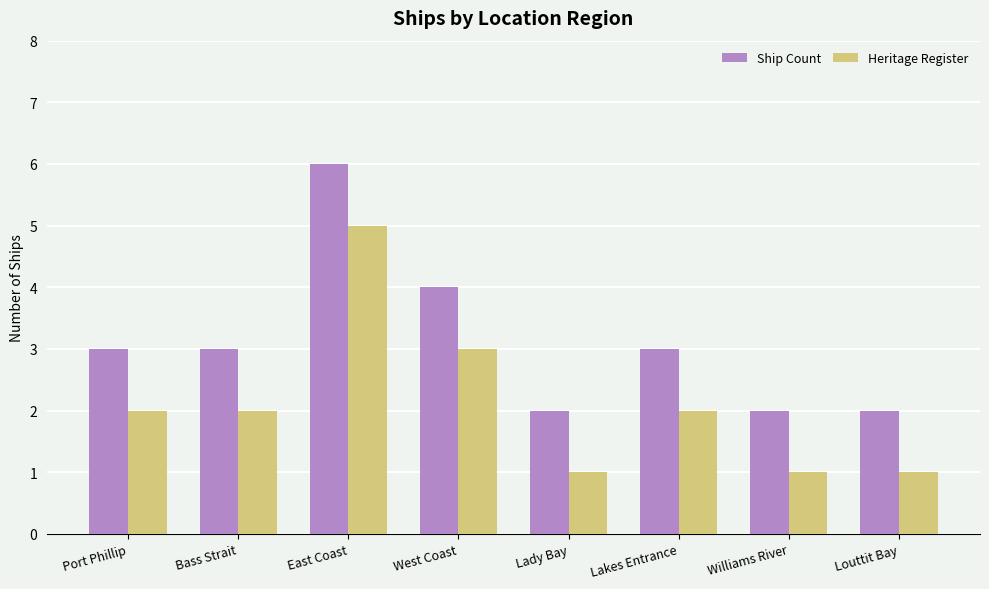

How many Heritage Register values are between 1 and 3?

7